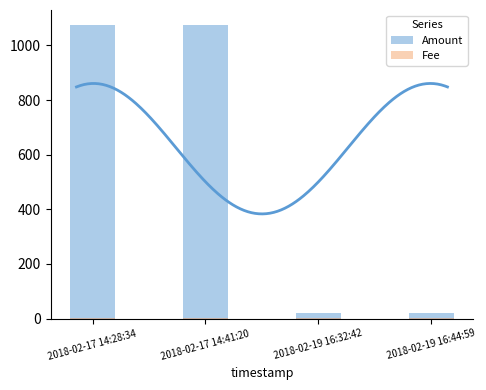

What is the label of the 3rd bar from the left?

2018-02-19 16:32:42